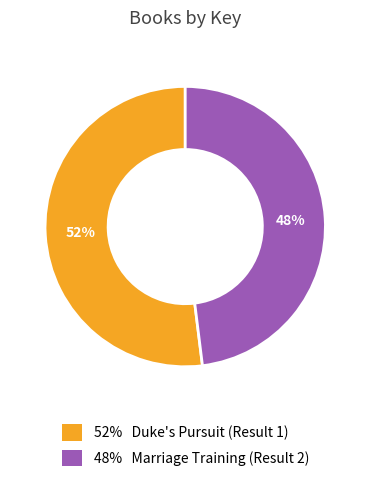

To the nearest percent, what is the difference between the largest and smallest slice percentages?

4%